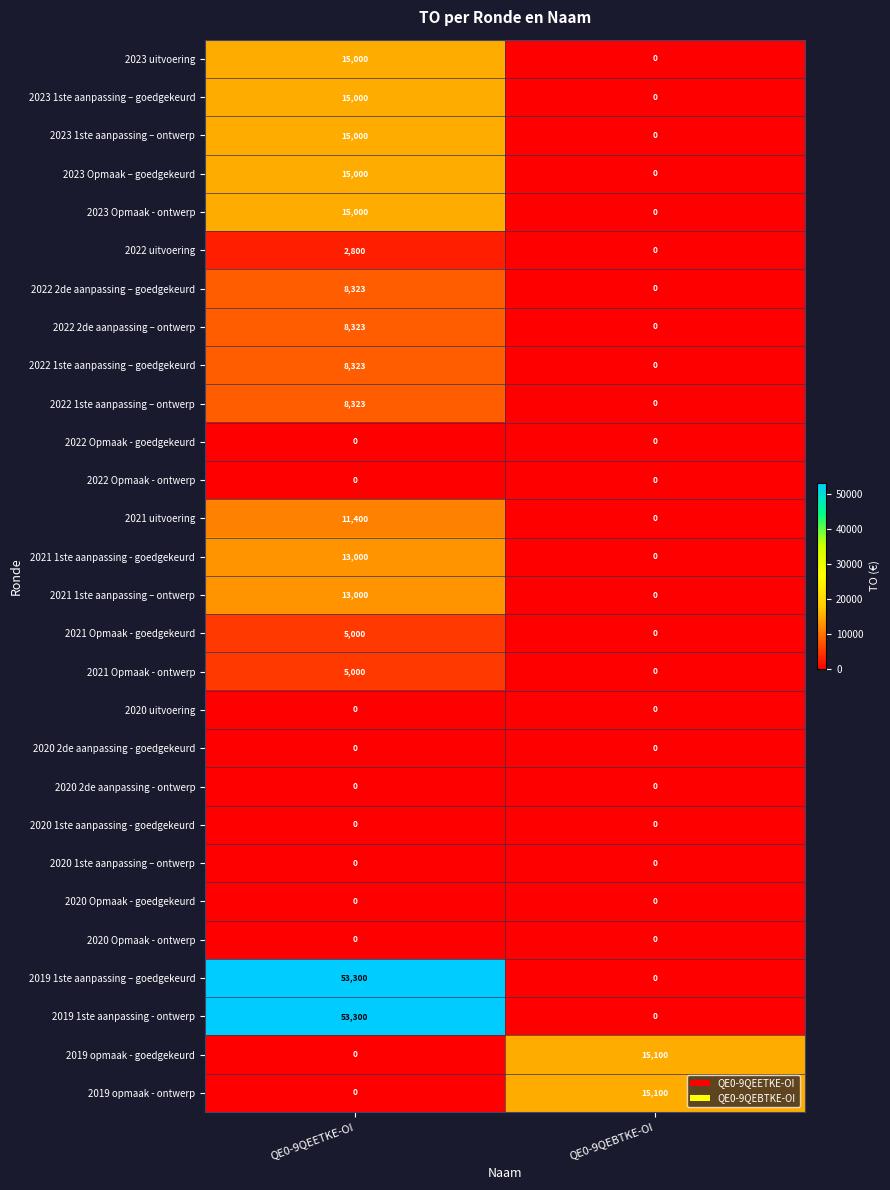

True or false: 2022 1ste aanpassing – goedgekeurd has a value of 12065 at QE0-9QEETKE-OI.

False